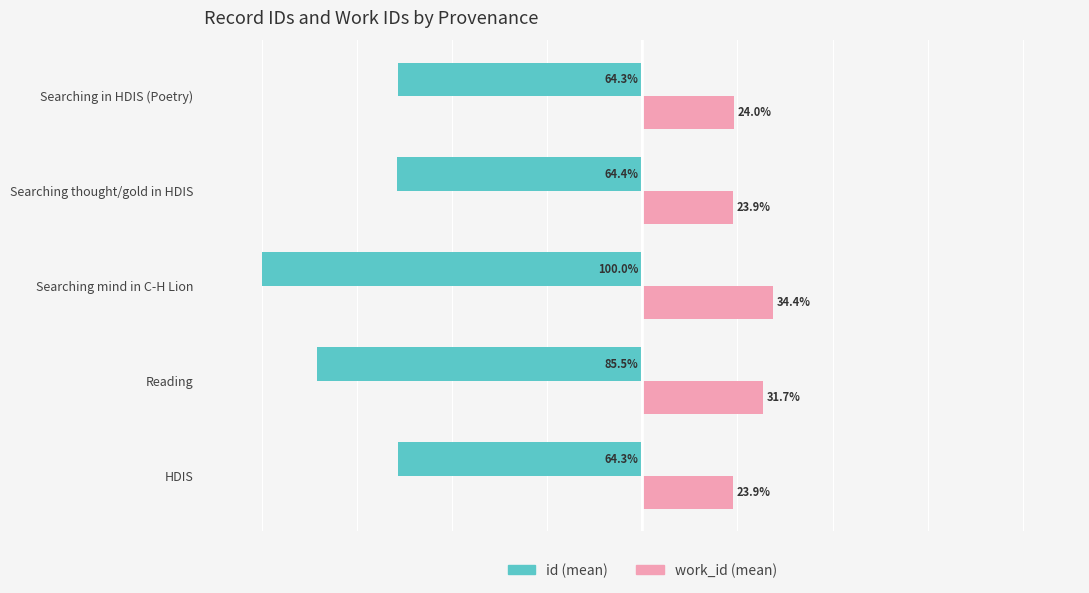

At which category is the sum across all series the highest?

Searching in HDIS (Poetry)